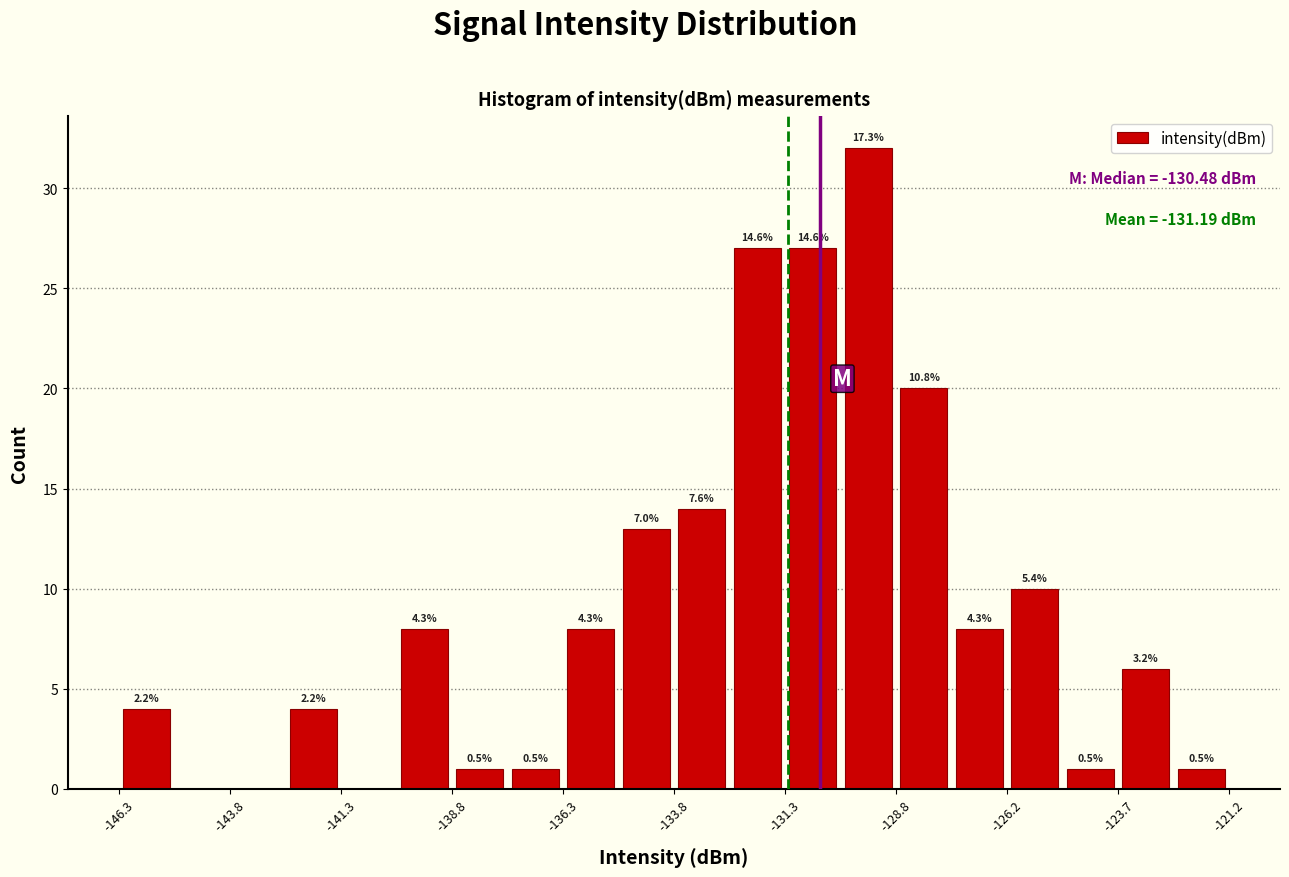

Read against the x-axis, roughly where is the centre of the tallest bar?

-129.5